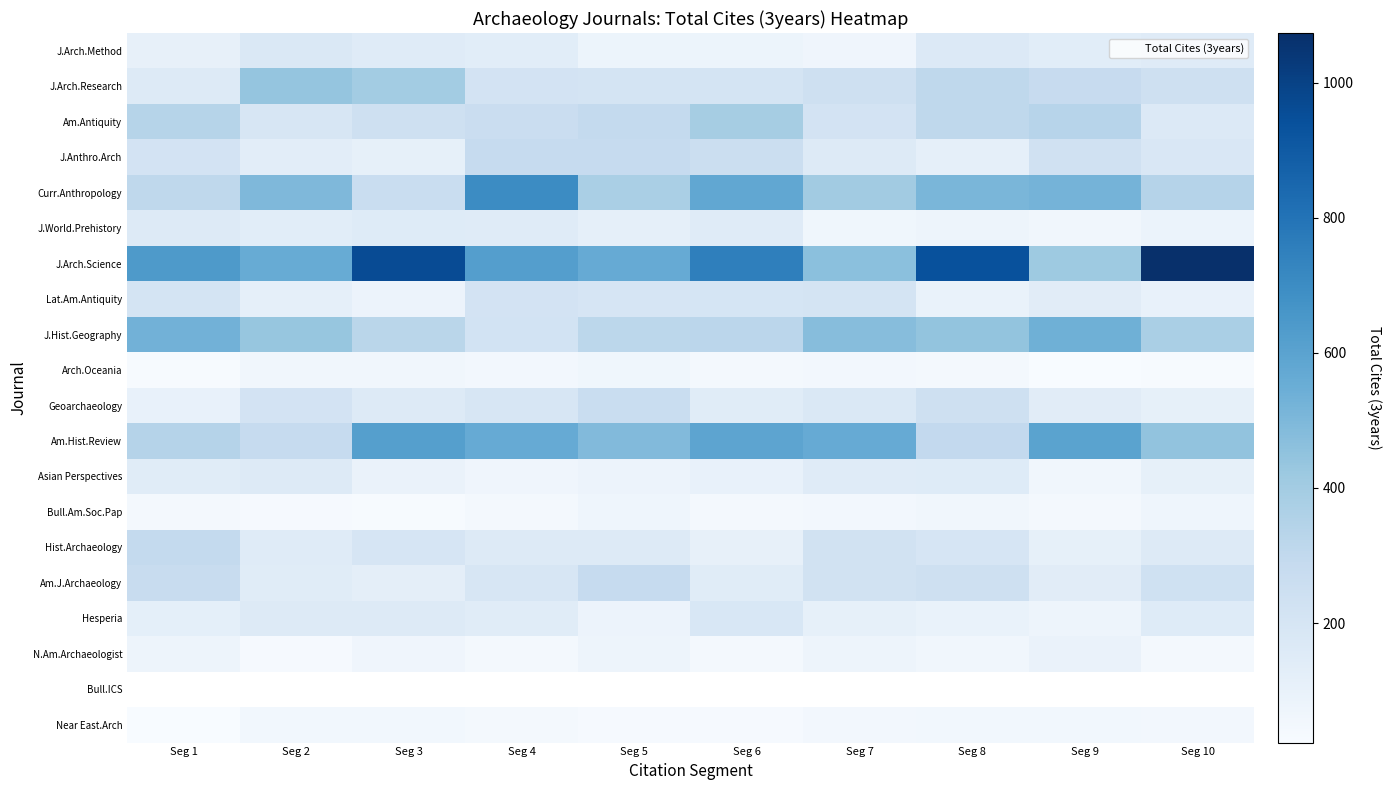

Which series has the widest spread of values?

J.Arch.Science